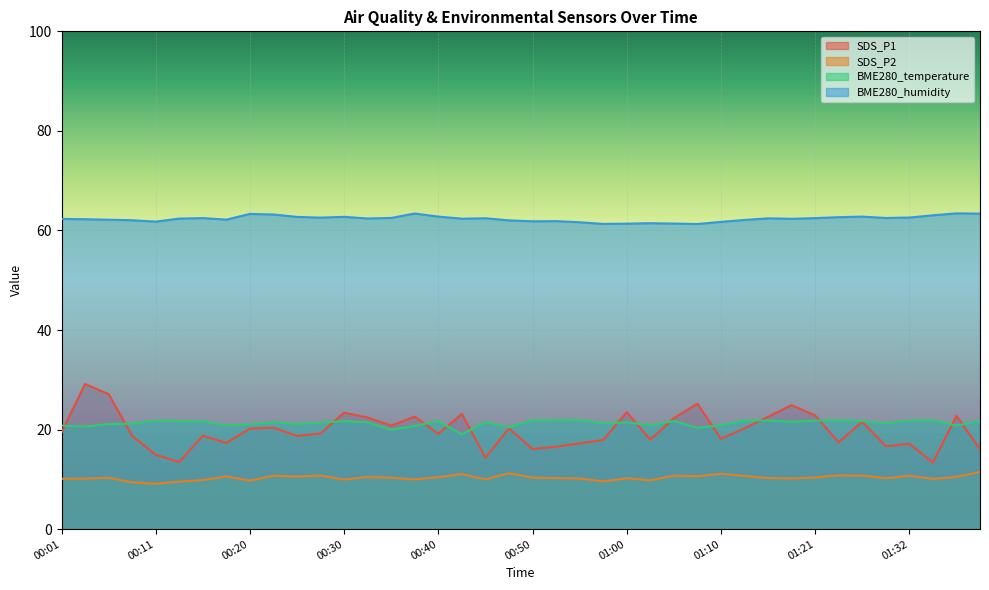

True or false: BME280_humidity and SDS_P1 intersect in this chart.

False